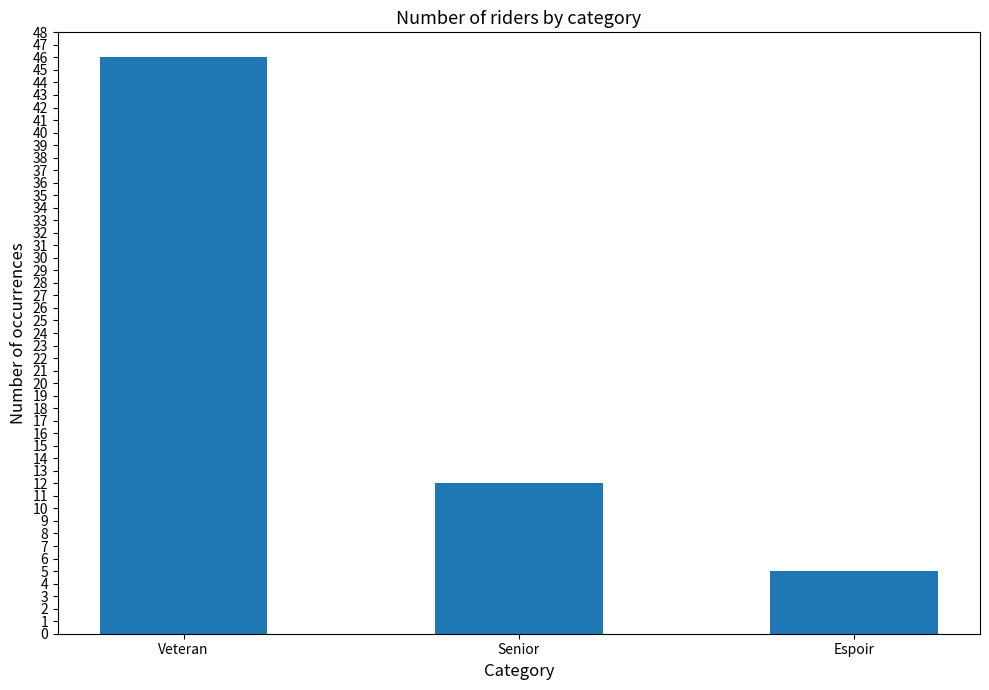

Count the values in the range 5 to 46.

3